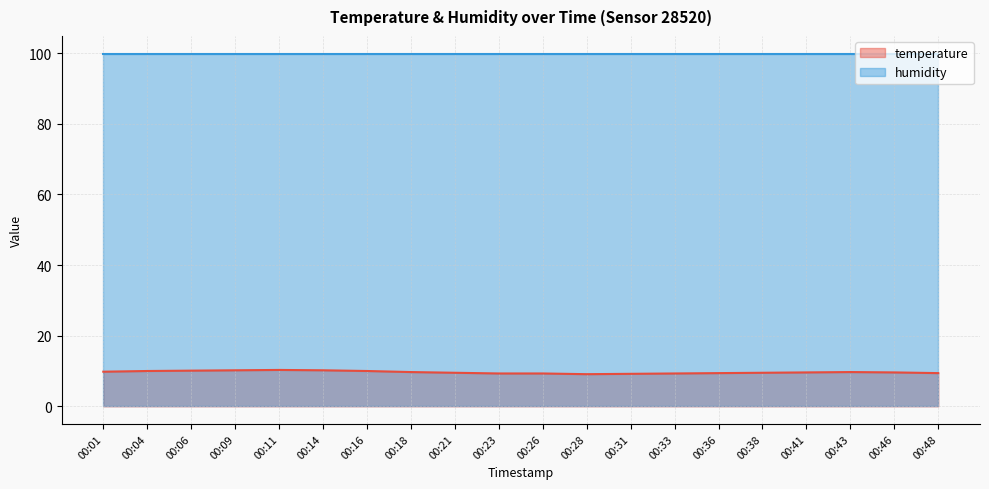

The chart shows a value of 14.4 at 00:46. True or false?

False